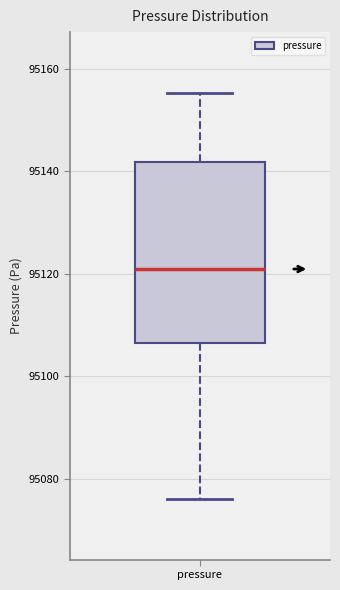

Transcribe this box plot: give where the median line is, the range the box spans, and where the two whiskers end, as read against the y-axis. The values are not printed on the chart, so give them approximately, as read against the axis.

median 95120, box 95106 to 95142, whiskers 95076 to 95156